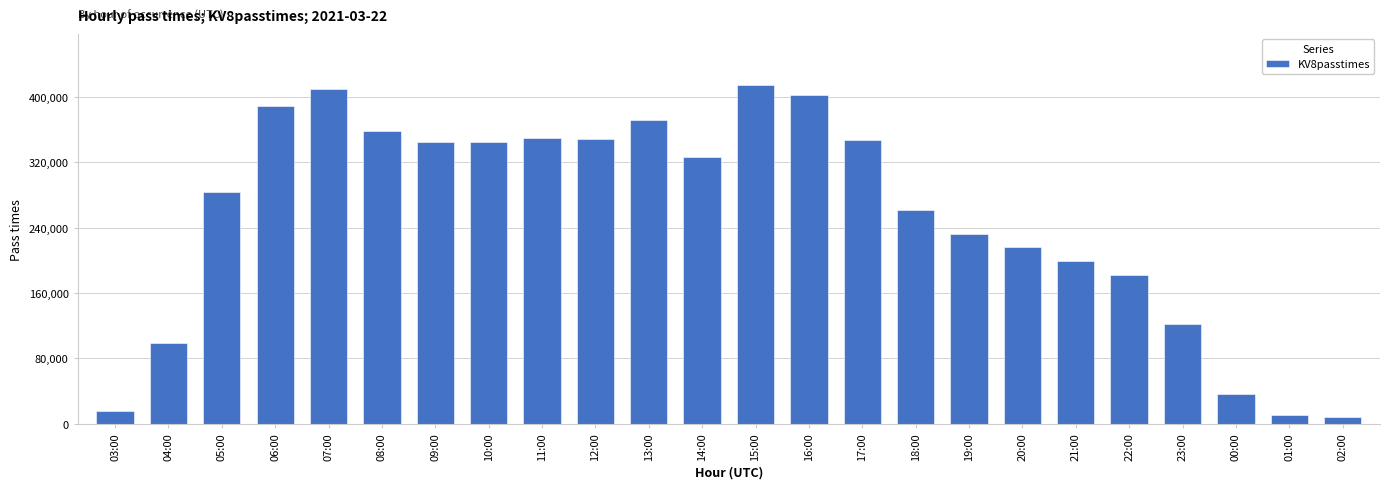

What is the difference between the values at 09:00 and 14:00?

18966